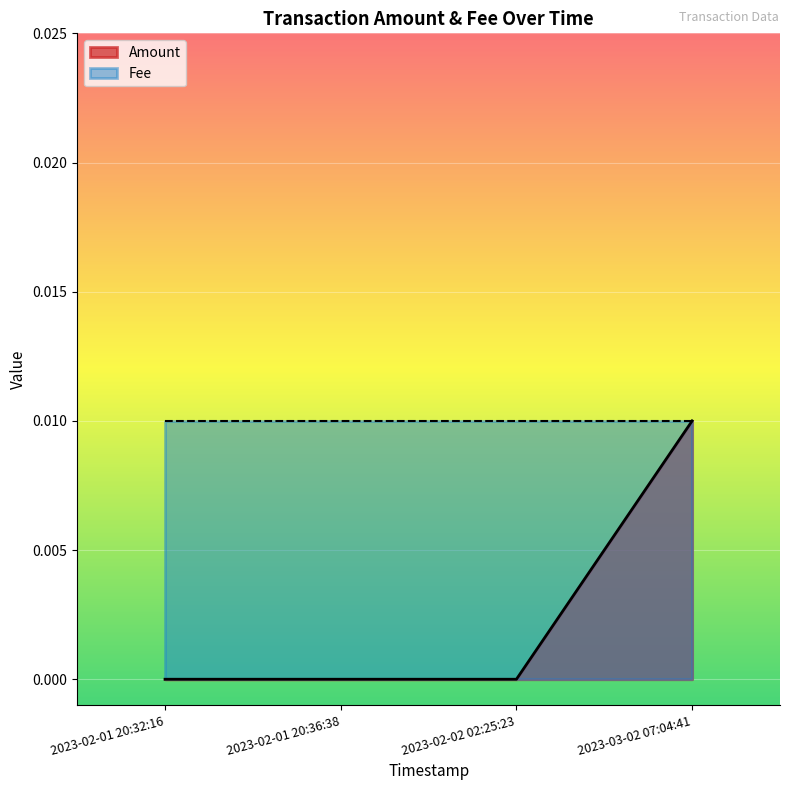

What is the label of the 3rd point from the left?

2023-02-02 02:25:23